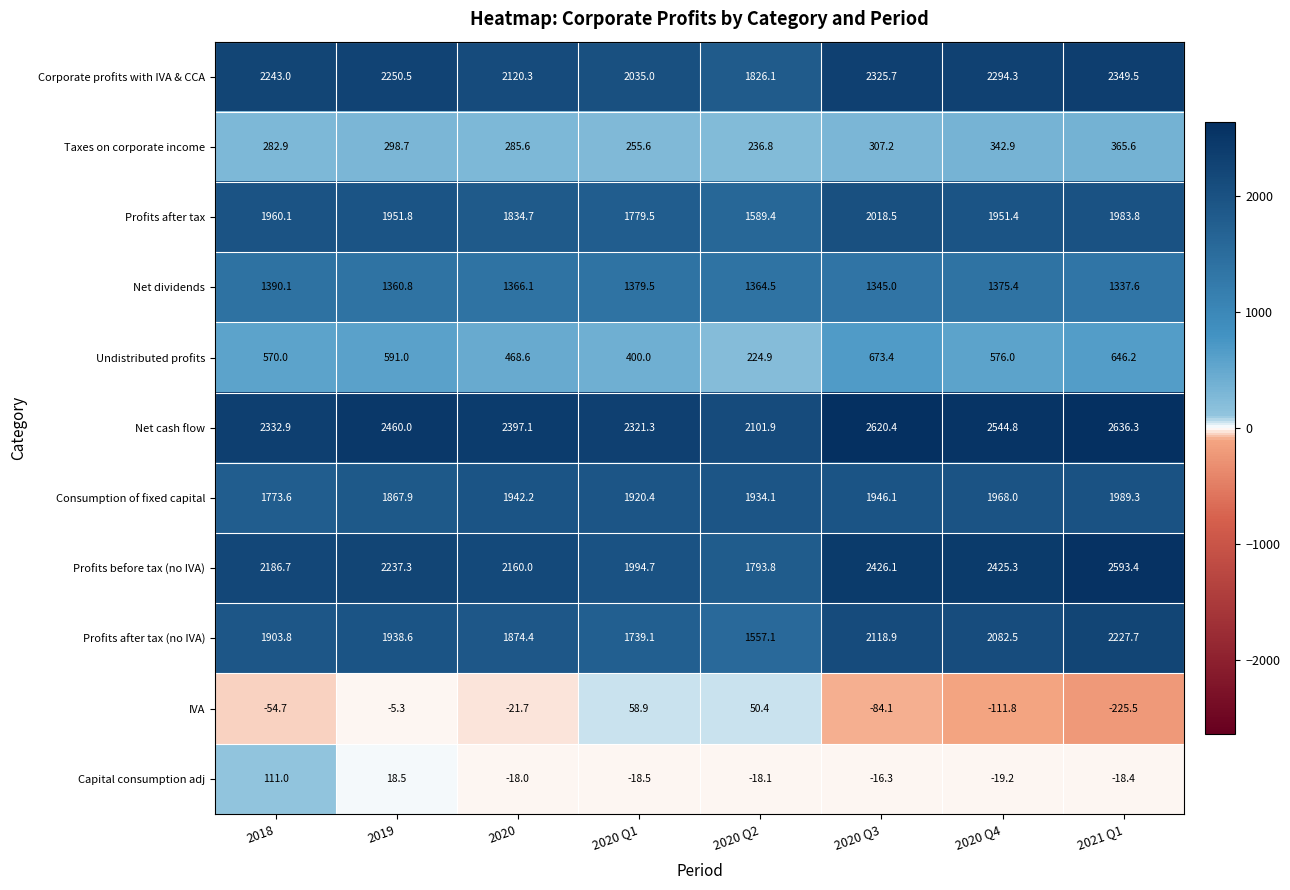

The value of Taxes on corporate income at 2020 Q4 is 87.4. True or false?

False